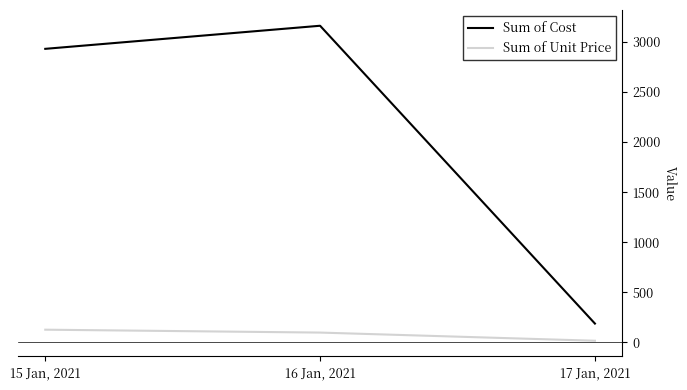

Does the chart have visible grid lines?

No